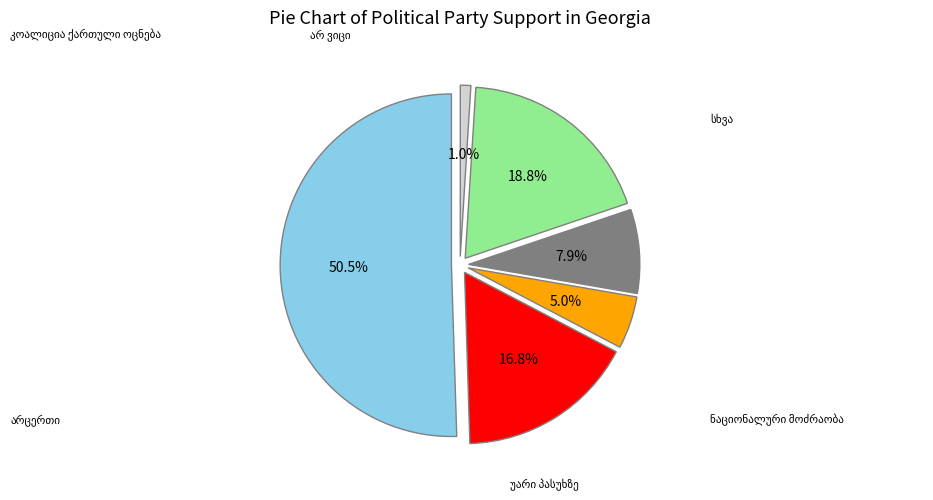

What is the largest slice in the pie chart?

კოალიცია ქართული ოცნება